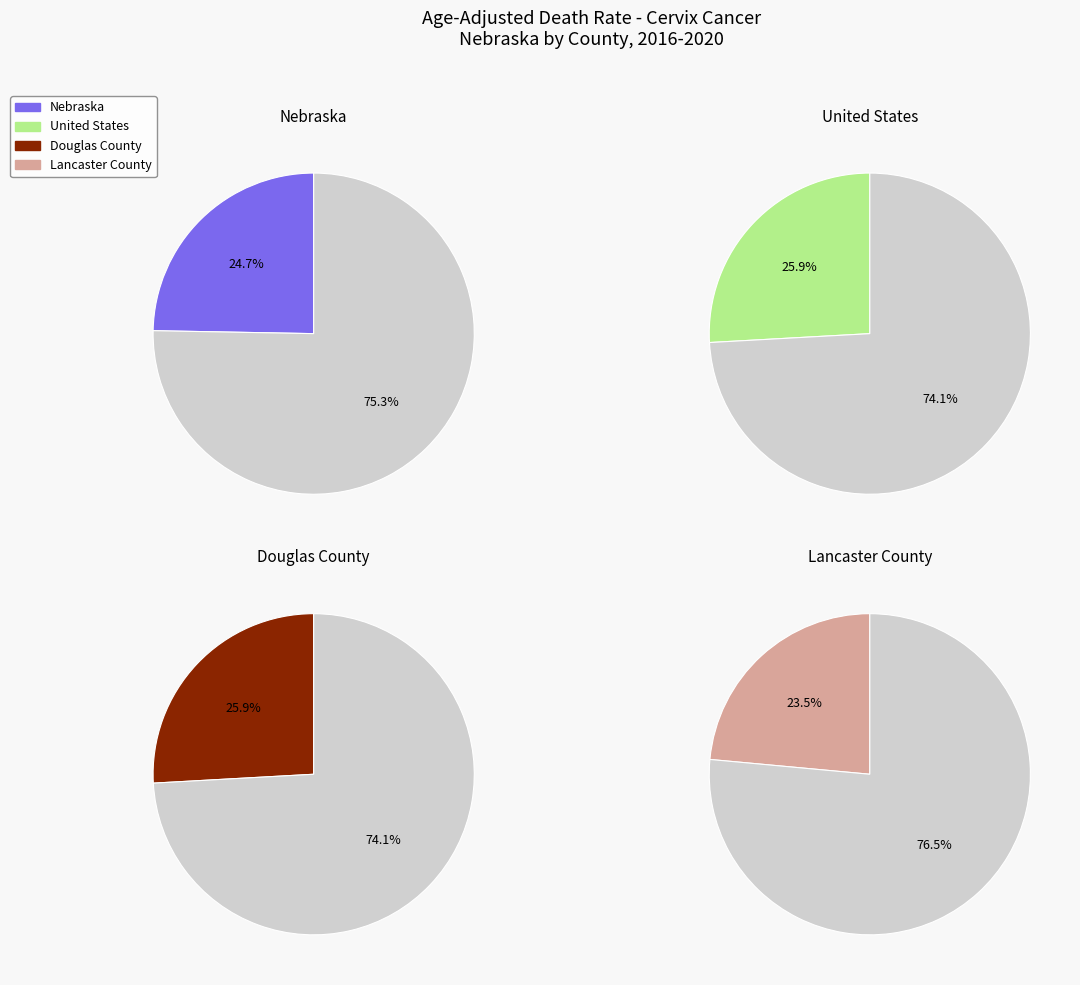

To the nearest percent, what percentage of the pie is Douglas County?

26%